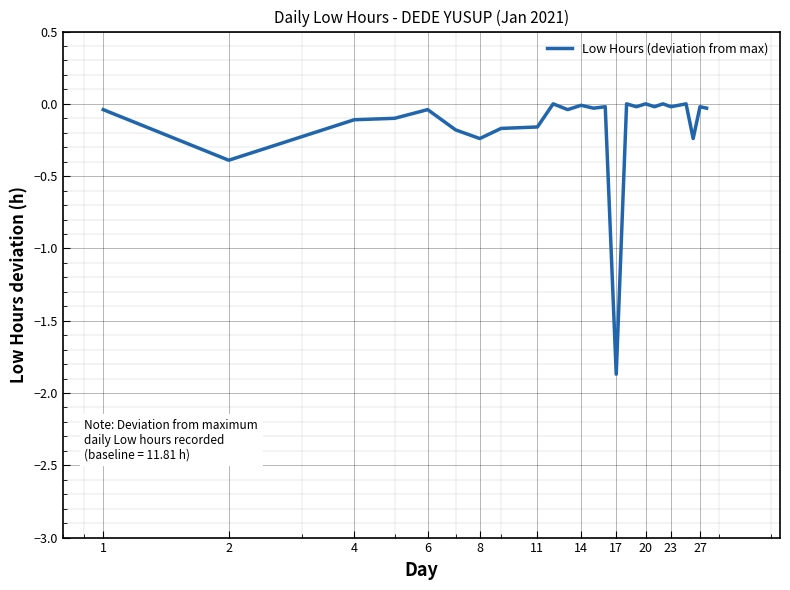

What is the minimum value shown in the chart?

-1.9